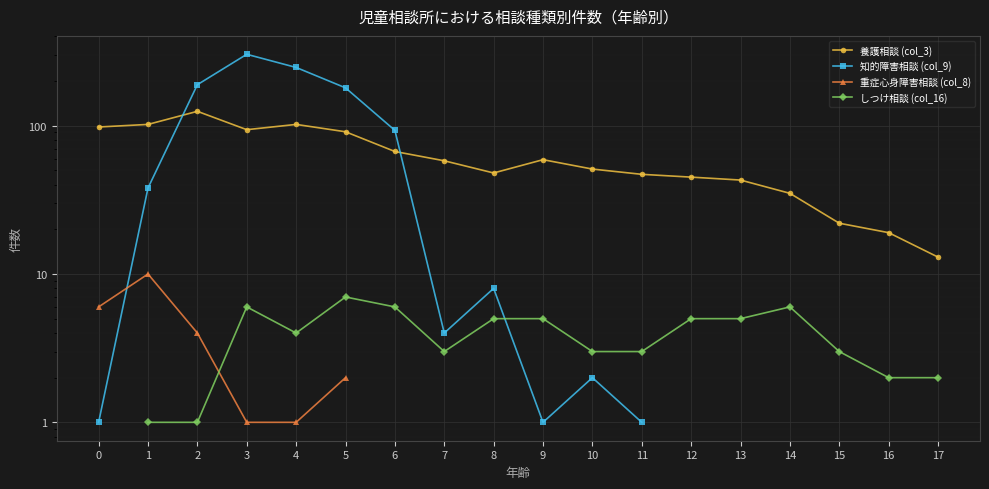

True or false: 重症心身障害相談 (col_8) and 養護相談 (col_3) cross at least once.

False